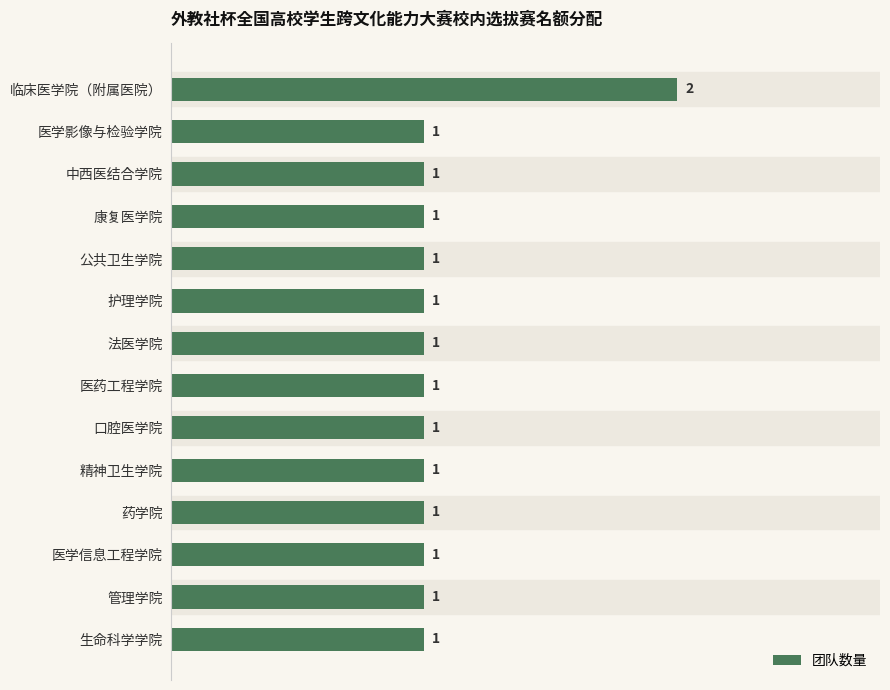

The value at 临床医学院（附属医院） is 3. True or false?

False